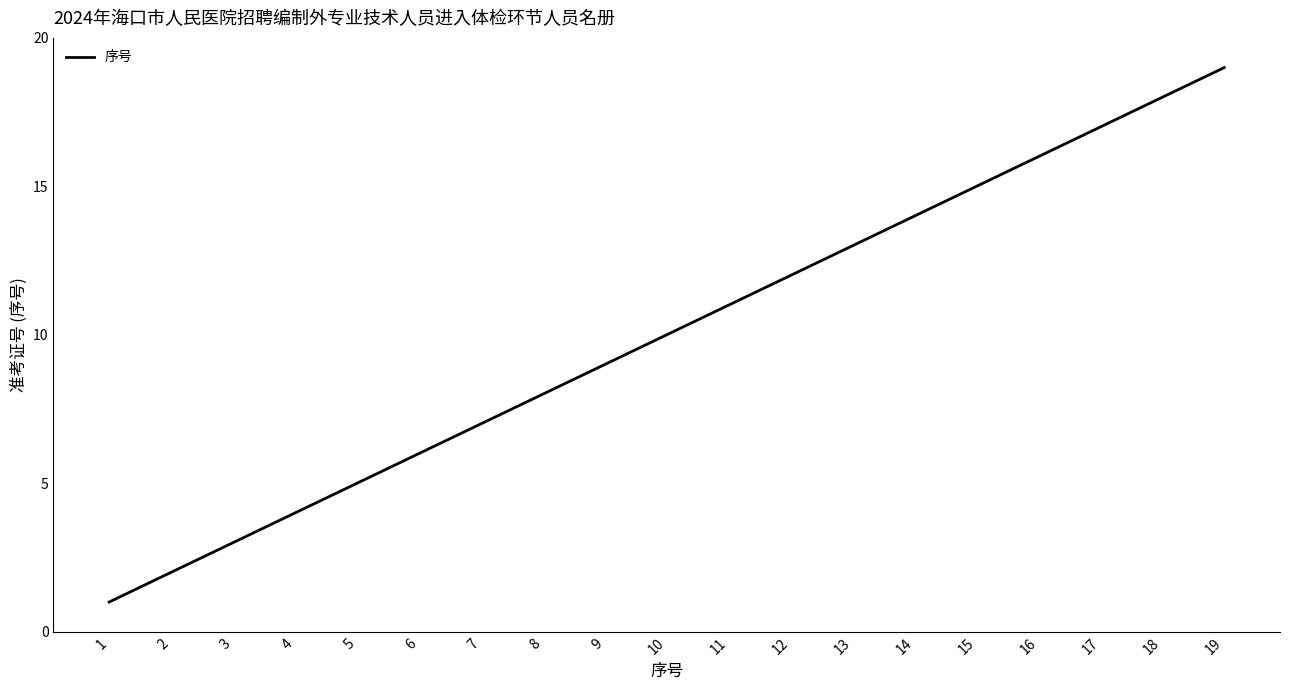

At which category does the chart reach its minimum across all series?

1